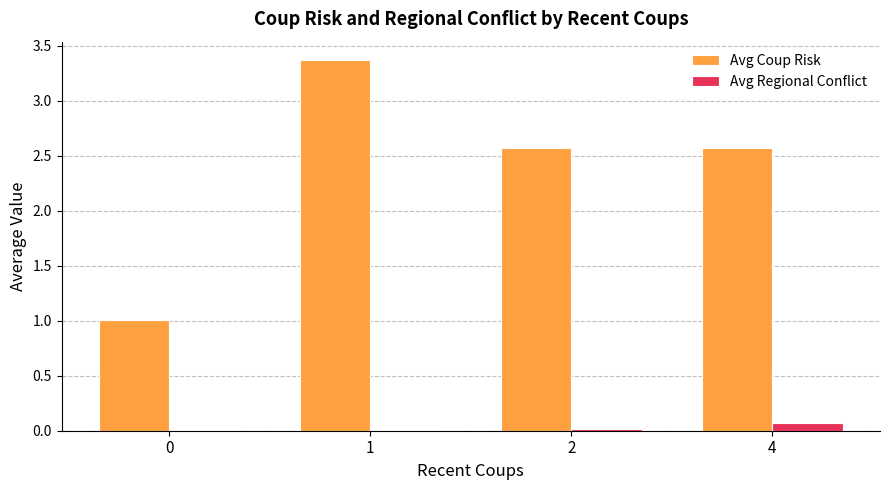

Is it true that Avg Coup Risk equals 4.5 at 2?

False